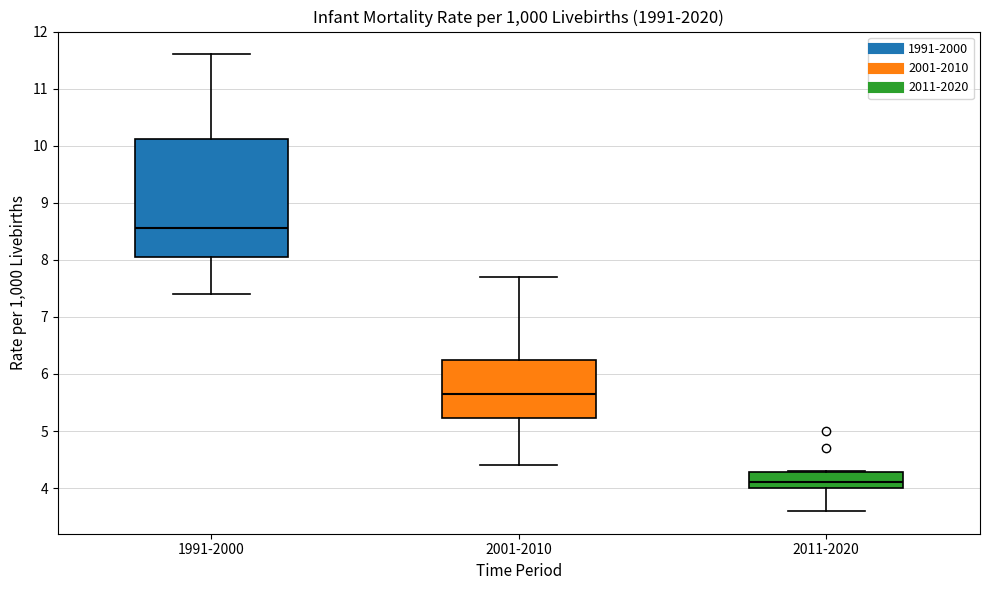

Which box's median line is the highest?

1991-2000